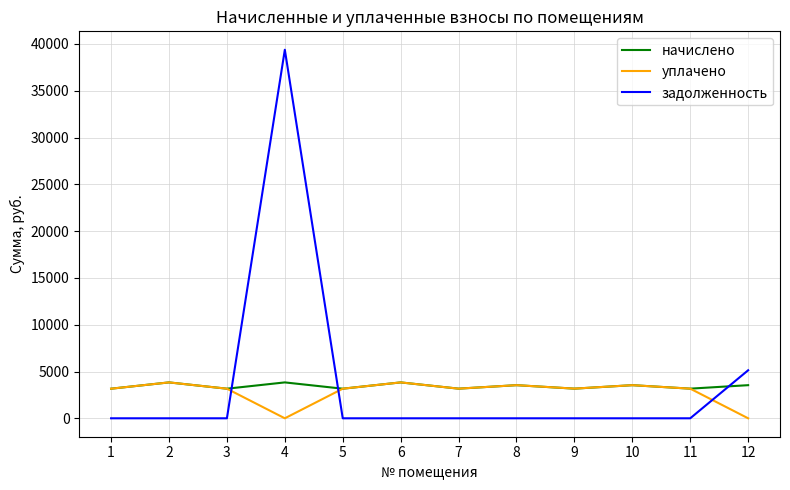

How many categories are shown in the chart?

12